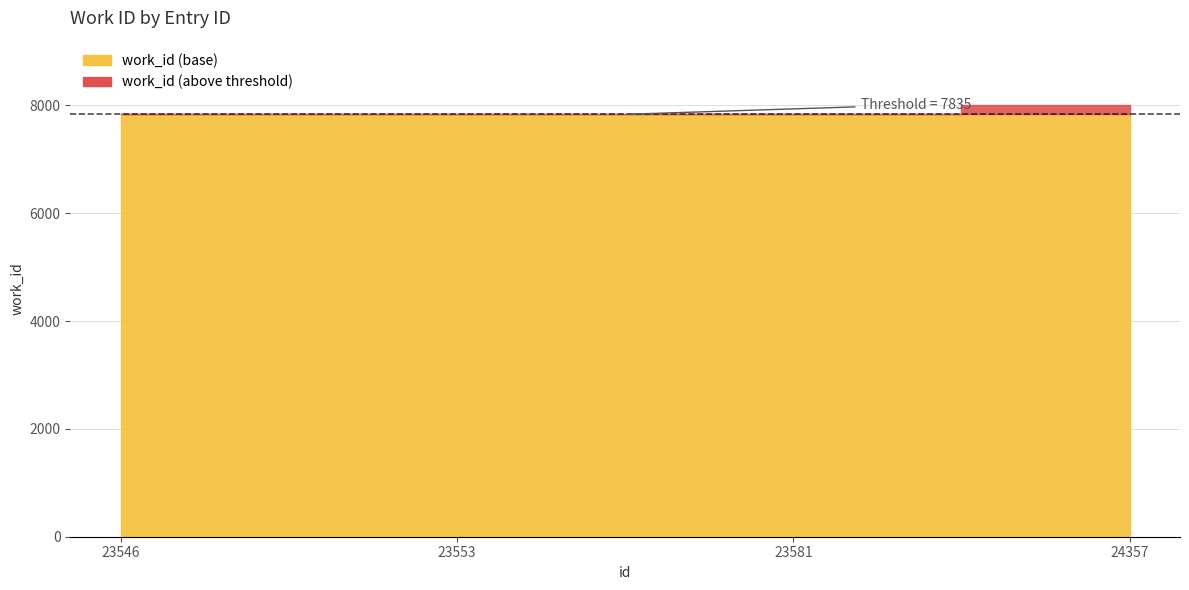

What is the ratio of the value at 23581 to the value at 24357?

1.0